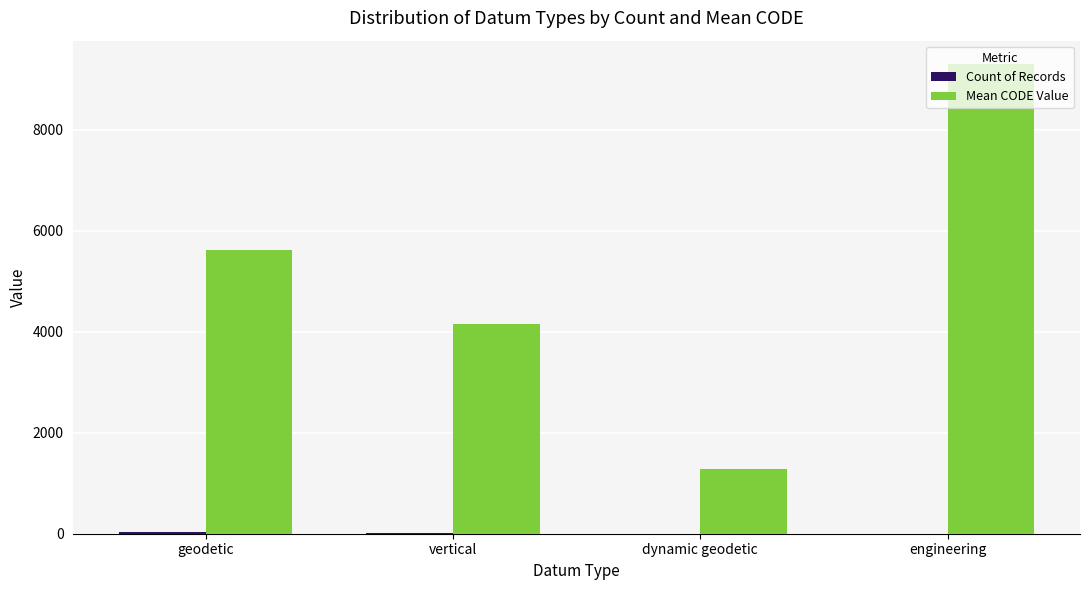

What is the maximum value shown in the chart?

9300